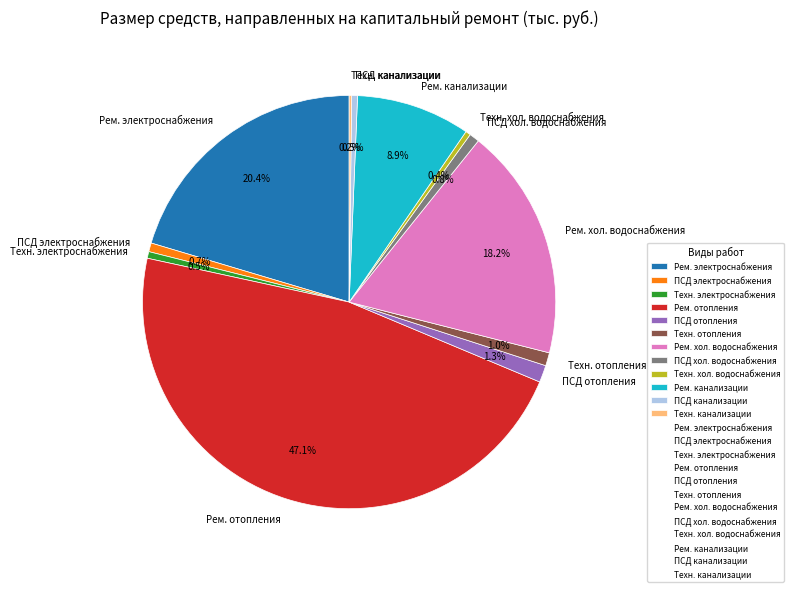

What is the largest slice in the pie chart?

Рем. отопления